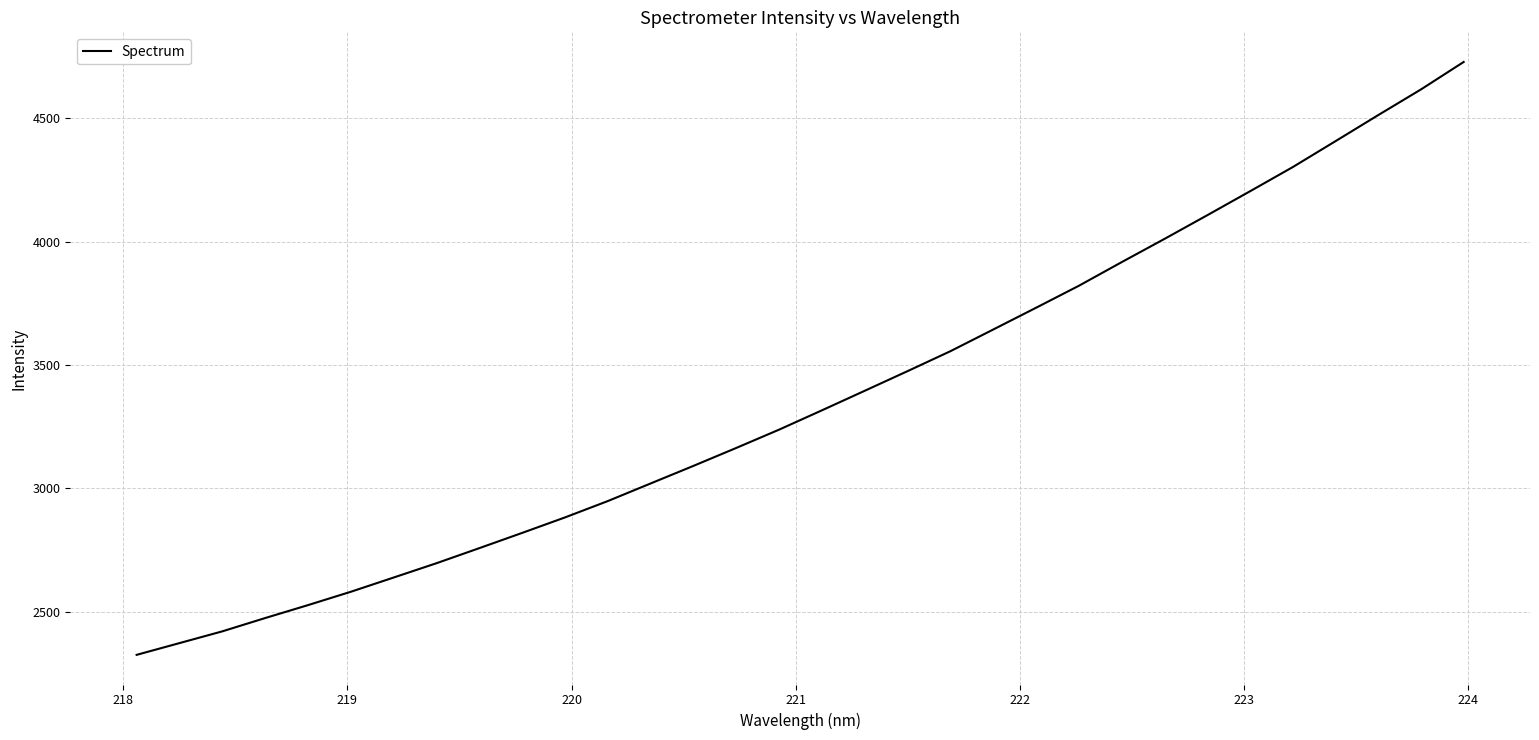

How many lines are shown in the chart?

1